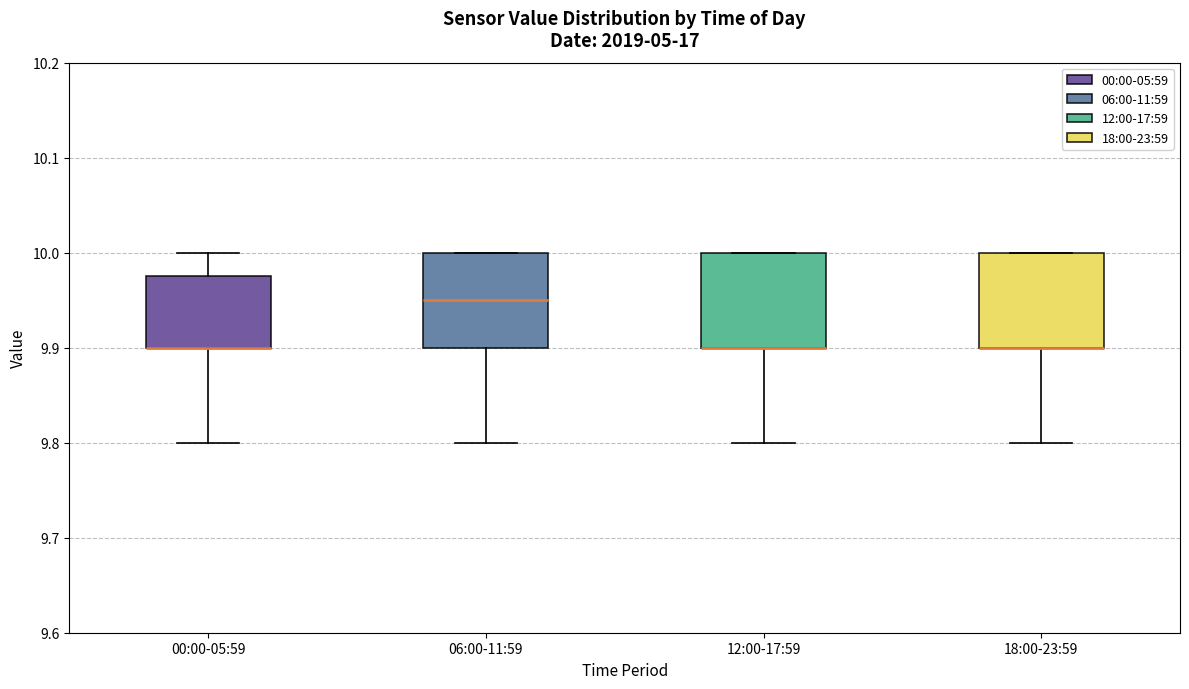

Reading left to right, transcribe this box plot: for each box, give where its median line is, the range the box spans, and where its two whiskers end, as read against the y-axis. The values are not printed on the chart, so give them approximately, as read against the axis.

00:00-05:59: median 9.90 (drawn on the box's lower edge), box 9.90 to 9.98, whiskers 9.80 to 10.00
06:00-11:59: median 9.95, box 9.90 to 10.00, whiskers 9.80 to 10.00
12:00-17:59: median 9.90 (drawn on the box's lower edge), box 9.90 to 10.00, whiskers 9.80 to 10.00
18:00-23:59: median 9.90 (drawn on the box's lower edge), box 9.90 to 10.00, whiskers 9.80 to 10.00